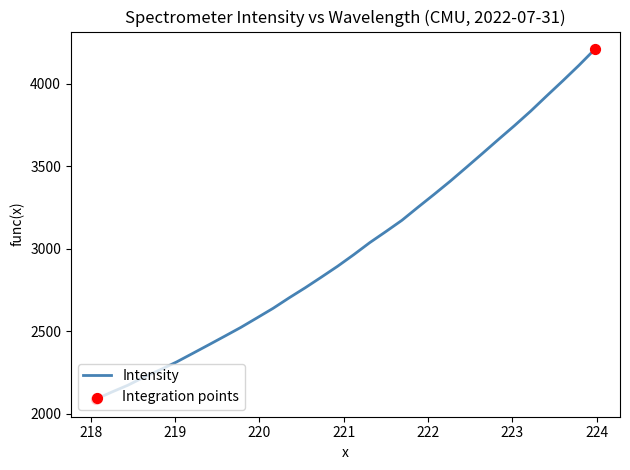

What is the maximum value shown in the chart?

4209.4